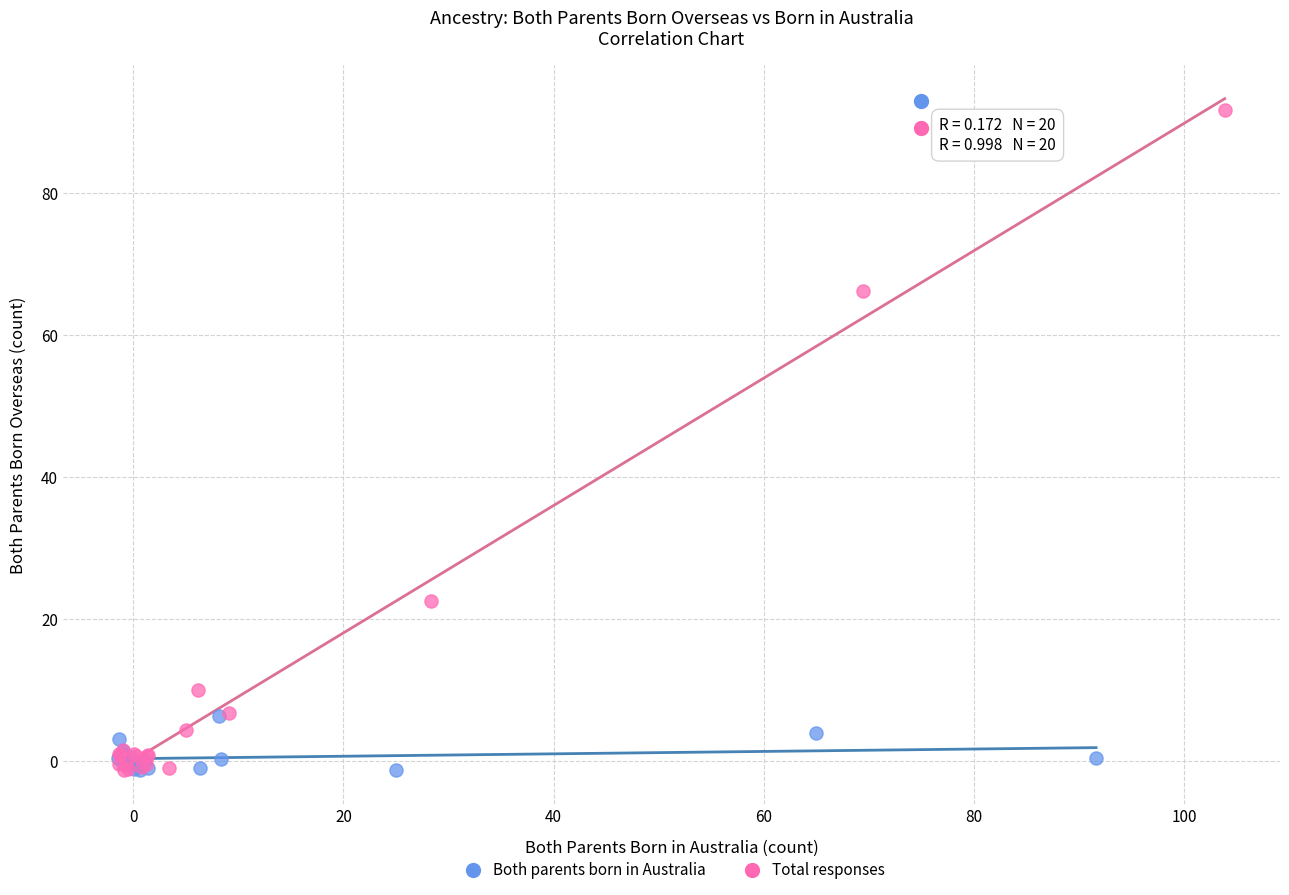

Which series contains the highest Y value?

Total responses